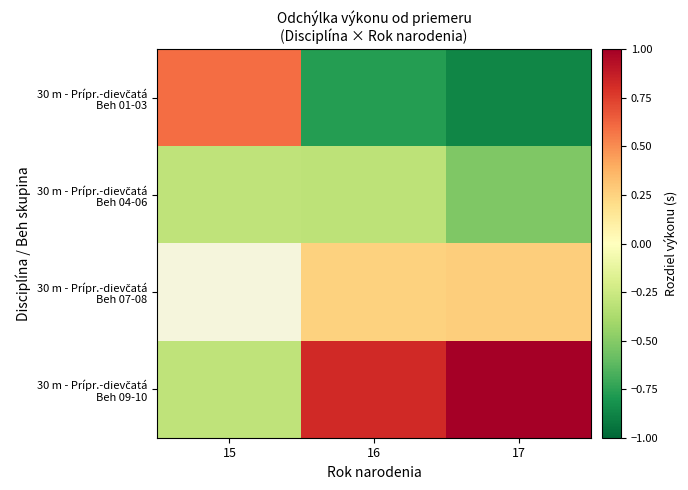

The 30 m - Prípr.-dievčatá Beh 04-06 series shows -0.3 at 15. True or false?

True